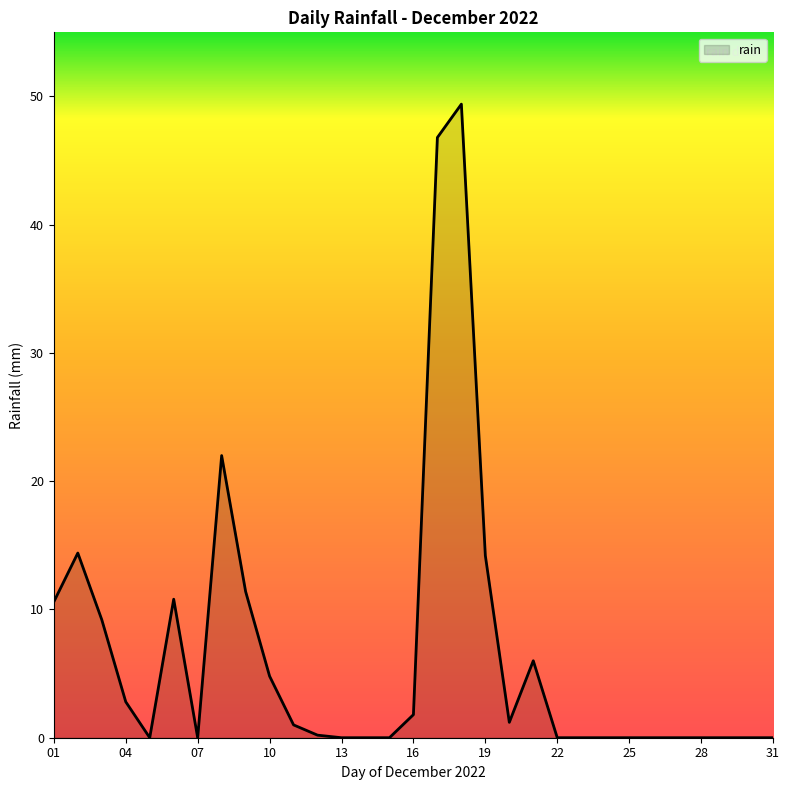

What is the greatest value displayed?

49.4